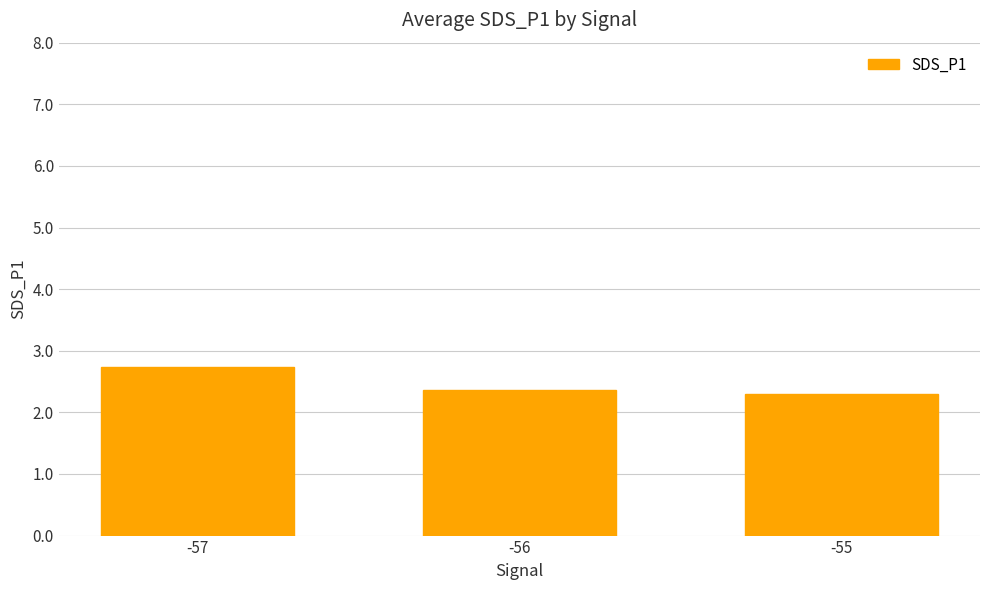

Reading left to right, transcribe all the data shown in this chart.

2.7	2.4	2.3